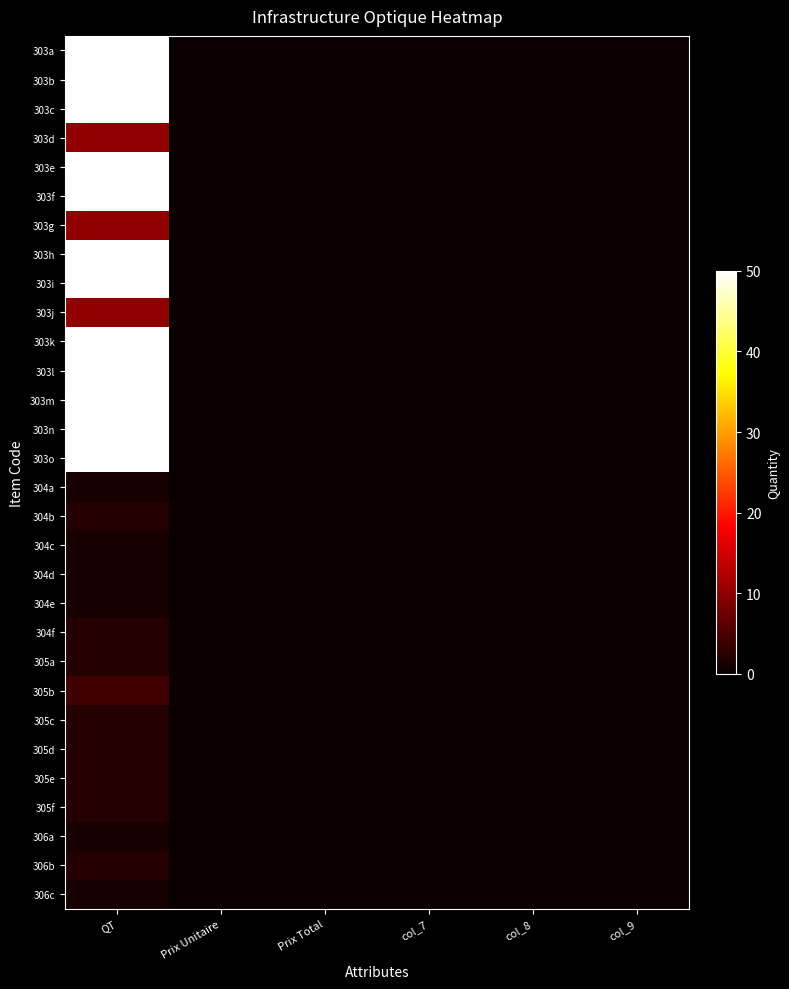

Reading right to left, what are all the values shown in this chart?

303a: col_9=0	col_8=0	col_7=0	Prix Total=0	Prix Unitaire=0	QT=50
303b: col_9=0	col_8=0	col_7=0	Prix Total=0	Prix Unitaire=0	QT=50
303c: col_9=0	col_8=0	col_7=0	Prix Total=0	Prix Unitaire=0	QT=50
303d: col_9=0	col_8=0	col_7=0	Prix Total=0	Prix Unitaire=0	QT=10
303e: col_9=0	col_8=0	col_7=0	Prix Total=0	Prix Unitaire=0	QT=50
303f: col_9=0	col_8=0	col_7=0	Prix Total=0	Prix Unitaire=0	QT=50
303g: col_9=0	col_8=0	col_7=0	Prix Total=0	Prix Unitaire=0	QT=10
303h: col_9=0	col_8=0	col_7=0	Prix Total=0	Prix Unitaire=0	QT=50
303i: col_9=0	col_8=0	col_7=0	Prix Total=0	Prix Unitaire=0	QT=50
303j: col_9=0	col_8=0	col_7=0	Prix Total=0	Prix Unitaire=0	QT=10
303k: col_9=0	col_8=0	col_7=0	Prix Total=0	Prix Unitaire=0	QT=50
303l: col_9=0	col_8=0	col_7=0	Prix Total=0	Prix Unitaire=0	QT=50
303m: col_9=0	col_8=0	col_7=0	Prix Total=0	Prix Unitaire=0	QT=50
303n: col_9=0	col_8=0	col_7=0	Prix Total=0	Prix Unitaire=0	QT=50
303o: col_9=0	col_8=0	col_7=0	Prix Total=0	Prix Unitaire=0	QT=50
304a: col_9=0	col_8=0	col_7=0	Prix Total=0	Prix Unitaire=0	QT=1
304b: col_9=0	col_8=0	col_7=0	Prix Total=0	Prix Unitaire=0	QT=2
304c: col_9=0	col_8=0	col_7=0	Prix Total=0	Prix Unitaire=0	QT=1
304d: col_9=0	col_8=0	col_7=0	Prix Total=0	Prix Unitaire=0	QT=1
304e: col_9=0	col_8=0	col_7=0	Prix Total=0	Prix Unitaire=0	QT=1
304f: col_9=0	col_8=0	col_7=0	Prix Total=0	Prix Unitaire=0	QT=2
305a: col_9=0	col_8=0	col_7=0	Prix Total=0	Prix Unitaire=0	QT=2
305b: col_9=0	col_8=0	col_7=0	Prix Total=0	Prix Unitaire=0	QT=4
305c: col_9=0	col_8=0	col_7=0	Prix Total=0	Prix Unitaire=0	QT=2
305d: col_9=0	col_8=0	col_7=0	Prix Total=0	Prix Unitaire=0	QT=2
305e: col_9=0	col_8=0	col_7=0	Prix Total=0	Prix Unitaire=0	QT=2
305f: col_9=0	col_8=0	col_7=0	Prix Total=0	Prix Unitaire=0	QT=2
306a: col_9=0	col_8=0	col_7=0	Prix Total=0	Prix Unitaire=0	QT=1
306b: col_9=0	col_8=0	col_7=0	Prix Total=0	Prix Unitaire=0	QT=2
306c: col_9=0	col_8=0	col_7=0	Prix Total=0	Prix Unitaire=0	QT=1